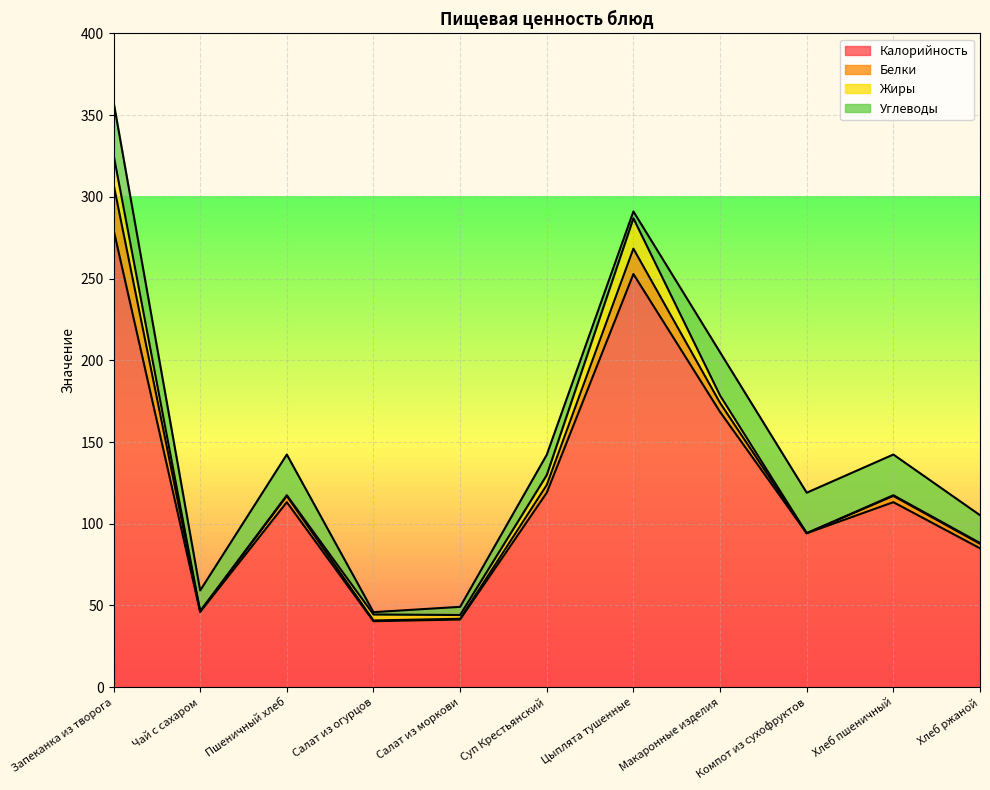

What is the sum of all Жиры values?

54.5